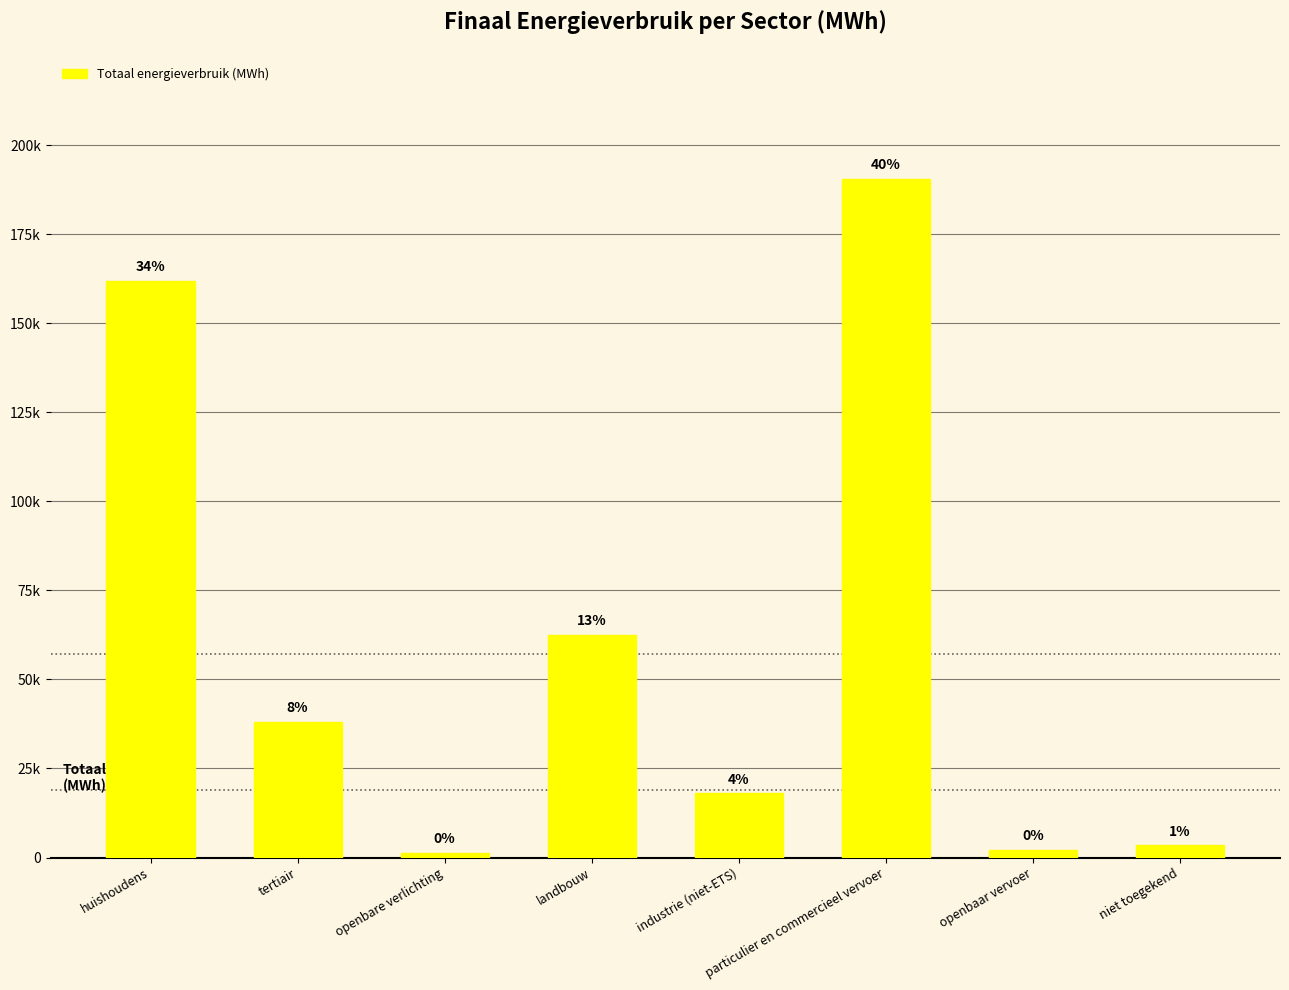

What is the value of the 8th bar from the left?

3412.5